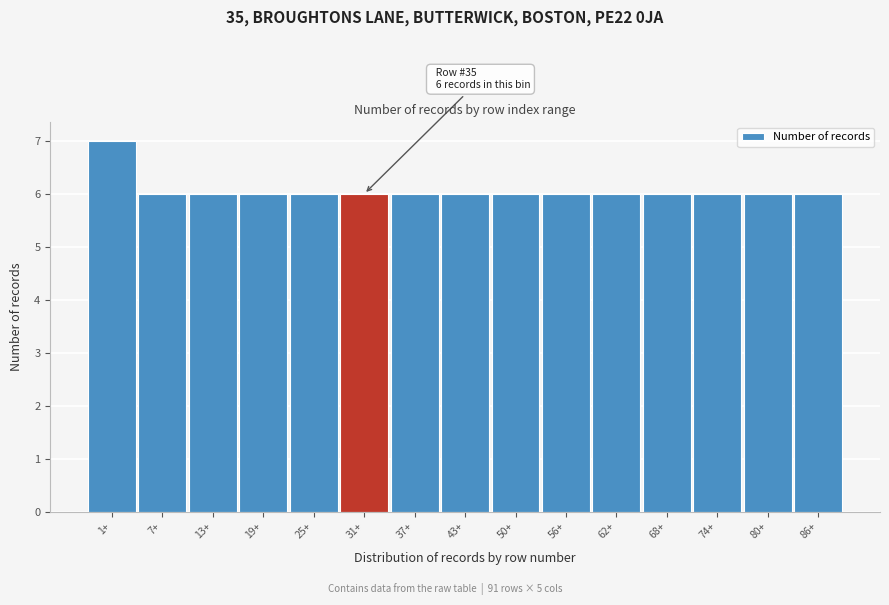

Reading left to right, extract all data points from this chart.

7	6	6	6	6	6	6	6	6	6	6	6	6	6	6